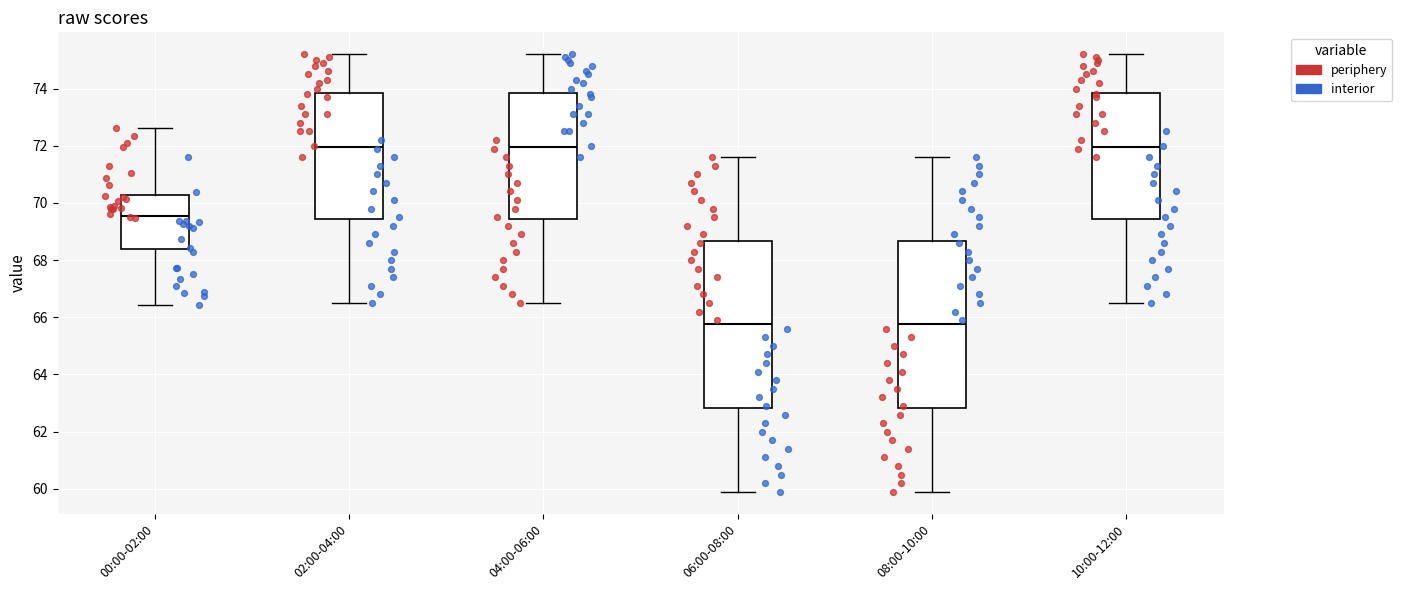

Reading left to right, transcribe this box plot: for each box, give where its median line is, the range the box spans, and where its two whiskers end, as read against the y-axis. The values are not printed on the chart, so give them approximately, as read against the axis.

00:00-02:00: median 69.6, box 68.4 to 70.2, whiskers 66.4 to 72.6
02:00-04:00: median 72.0, box 69.4 to 73.8, whiskers 66.6 to 75.2
04:00-06:00: median 72.0, box 69.4 to 73.8, whiskers 66.6 to 75.2
06:00-08:00: median 65.8, box 62.8 to 68.6, whiskers 60.0 to 71.6
08:00-10:00: median 65.8, box 62.8 to 68.6, whiskers 60.0 to 71.6
10:00-12:00: median 72.0, box 69.4 to 73.8, whiskers 66.6 to 75.2